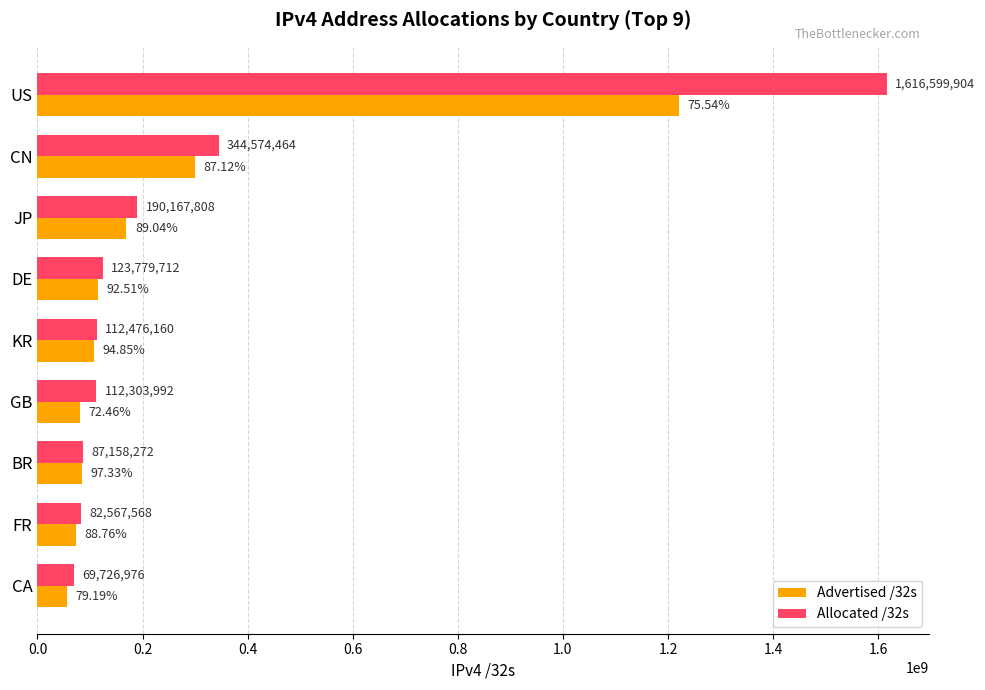

List the series in order of their peak value, highest first.

Allocated /32s, Advertised /32s